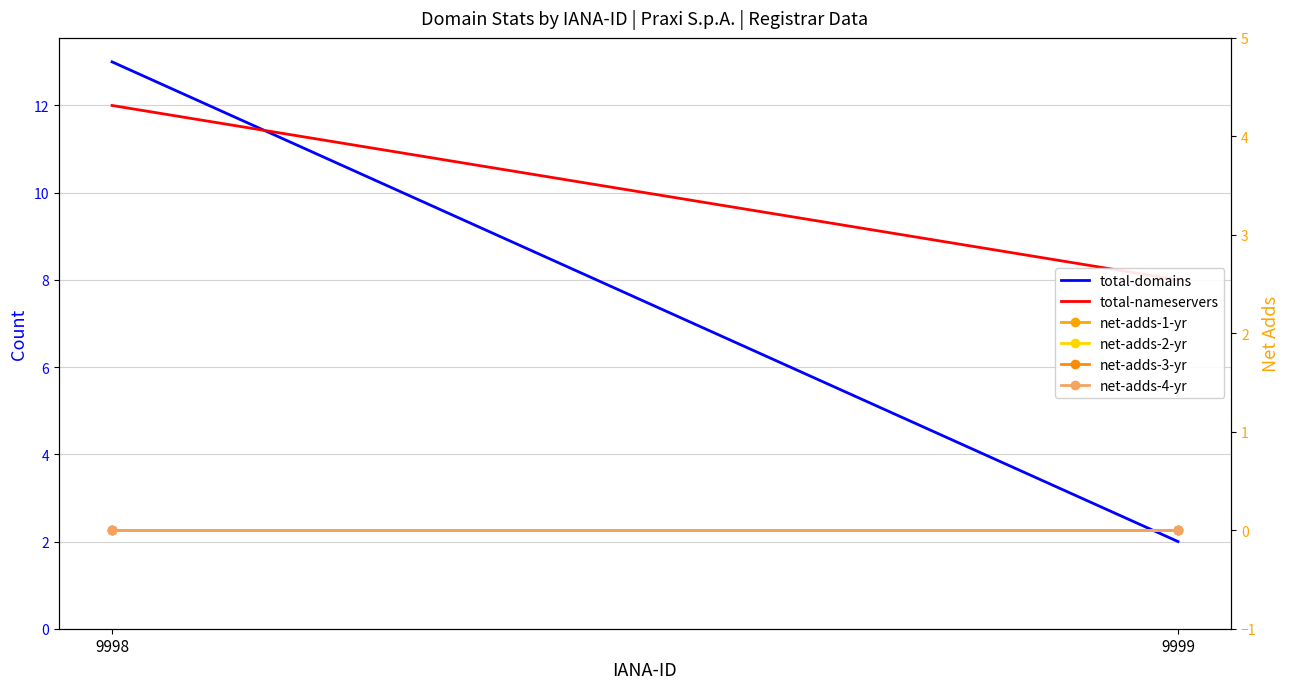

What are all the series names shown in the legend?

total-domains, total-nameservers, net-adds-1-yr, net-adds-2-yr, net-adds-3-yr, net-adds-4-yr